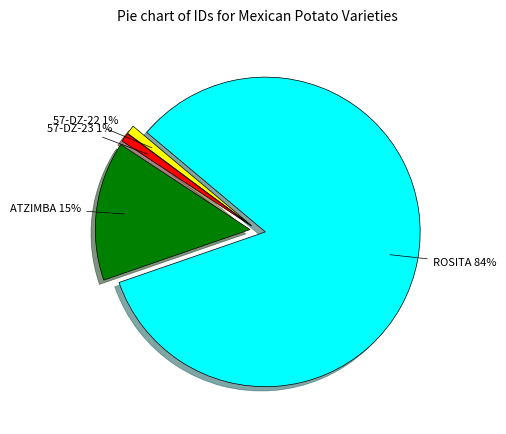

To the nearest percent, what is the average slice percentage?

25%